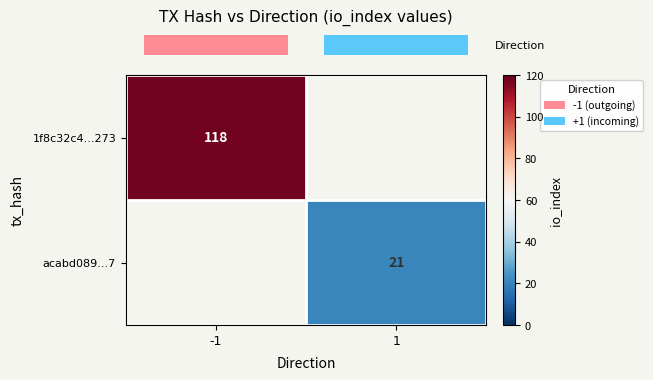

Where is row_0 nearest to the value 118?

-1